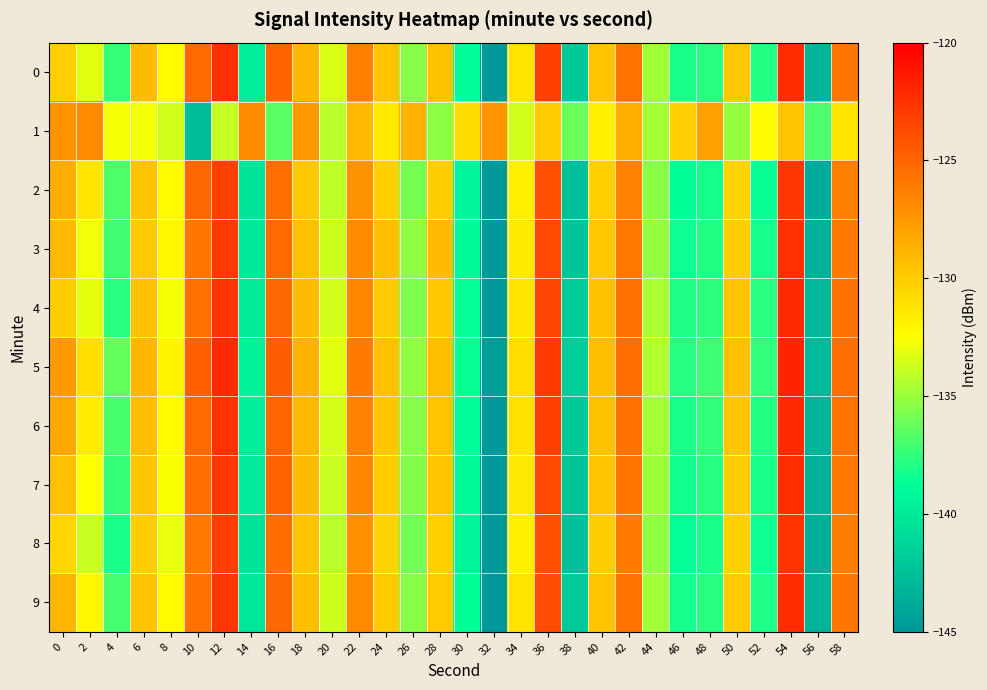

What is the smallest value displayed?

-145.6